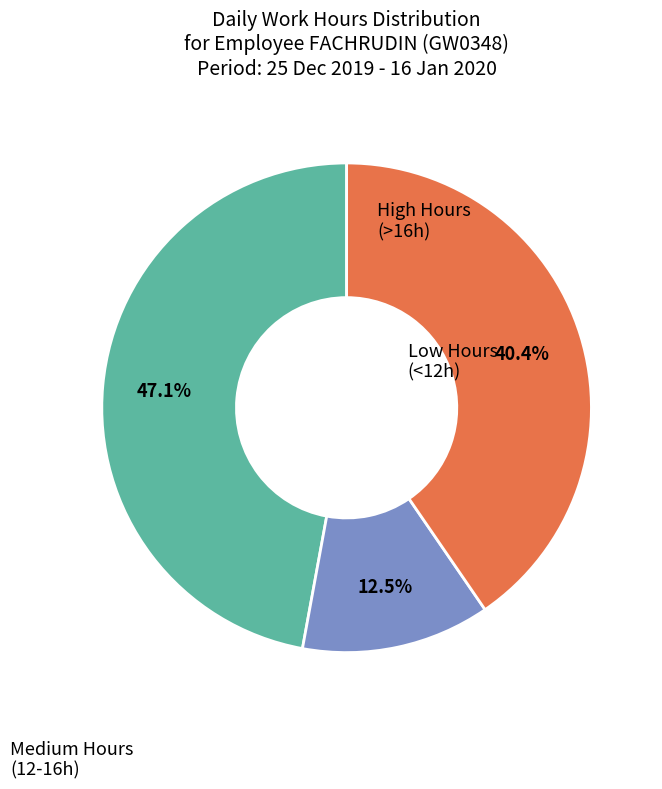

Is there a majority slice in this chart?

No